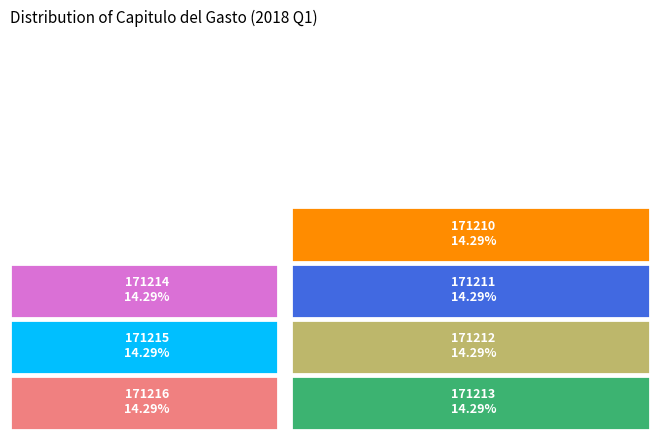

To the nearest percent, what portion does 171211 represent?

14%